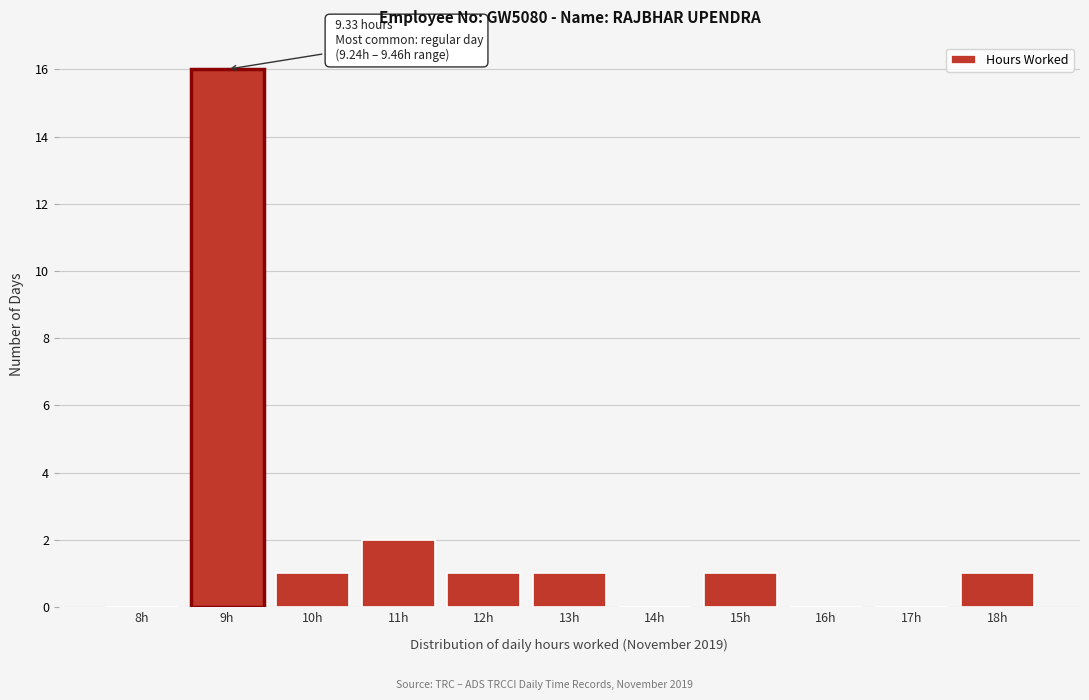

Reading left to right, extract all data points from this chart.

8h=0	9h=16	10h=1	11h=2	12h=1	13h=1	14h=0	15h=1	16h=0	17h=0	18h=1